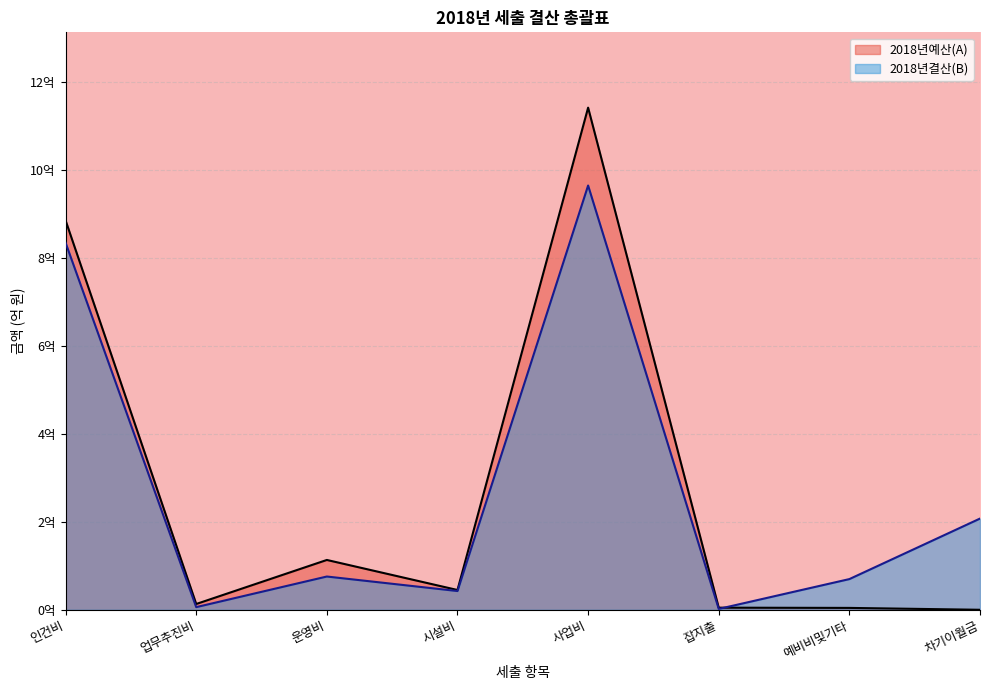

Which series has the largest total across all categories?

2018년예산(A)